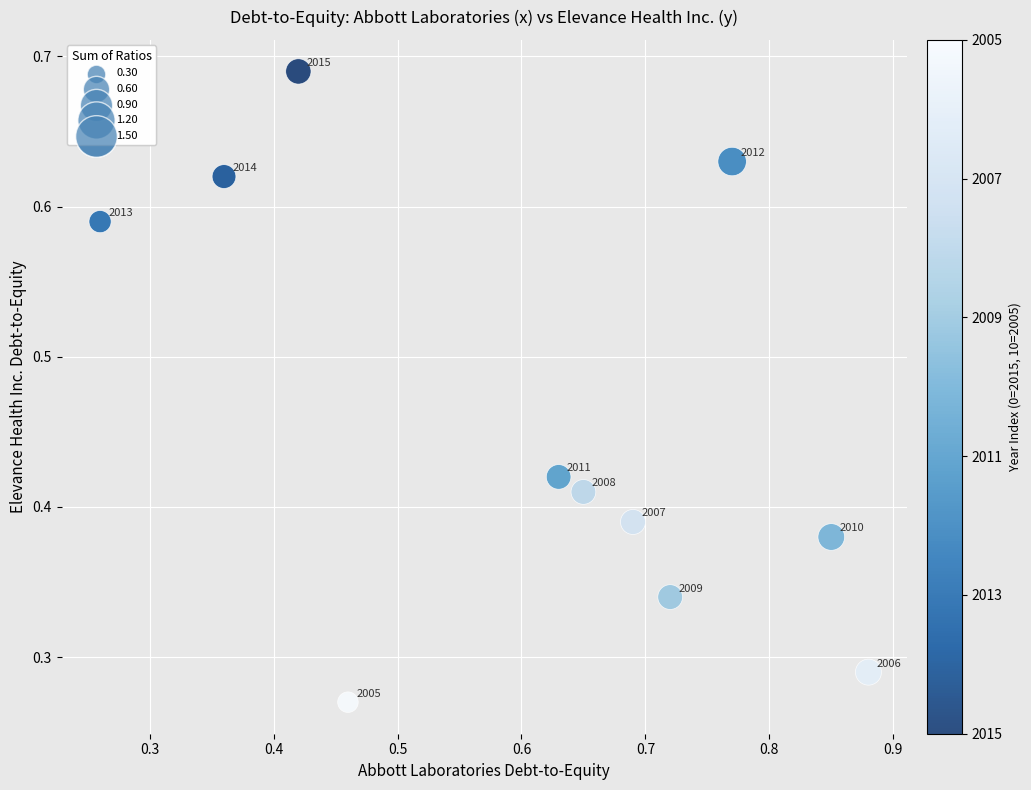

What is the average Y value?

0.5